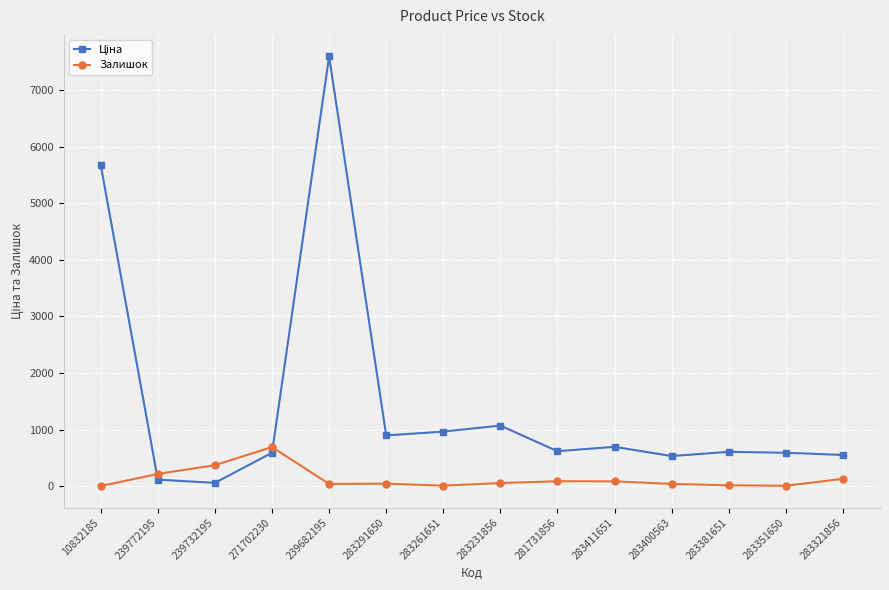

True or false: Залишок has more than 2 points higher than both neighbors.

True